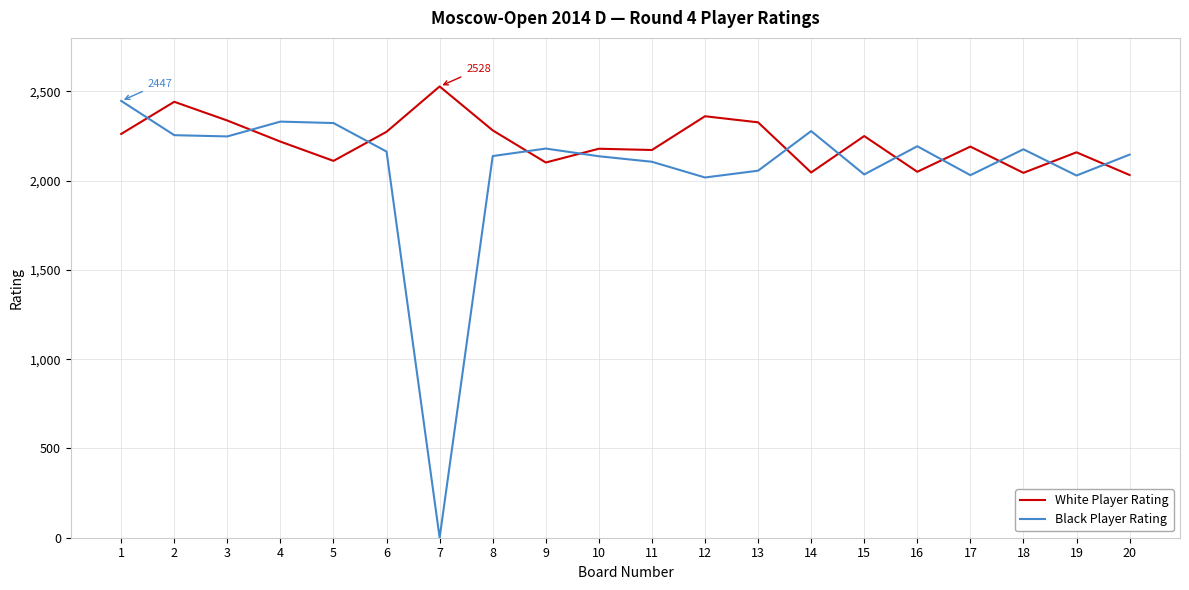

Which category has the lowest value across all series?

7